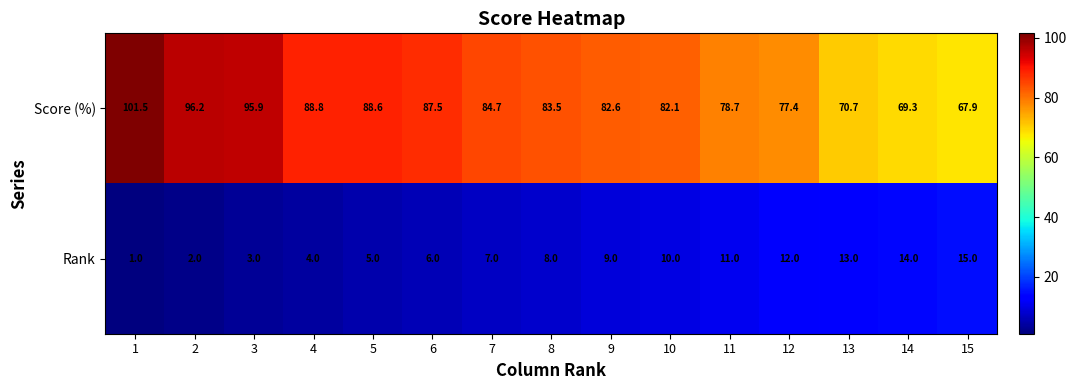

Which category has the highest value in the Rank series?

15